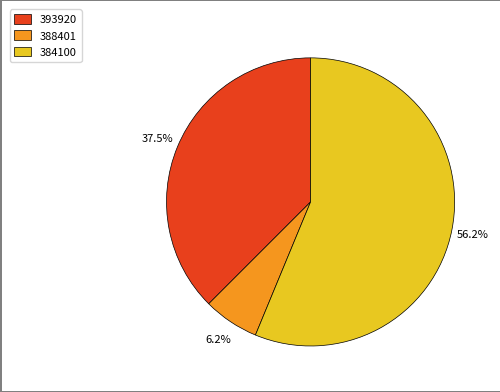

To the nearest percent, what percentage of the pie is 384100?

56%